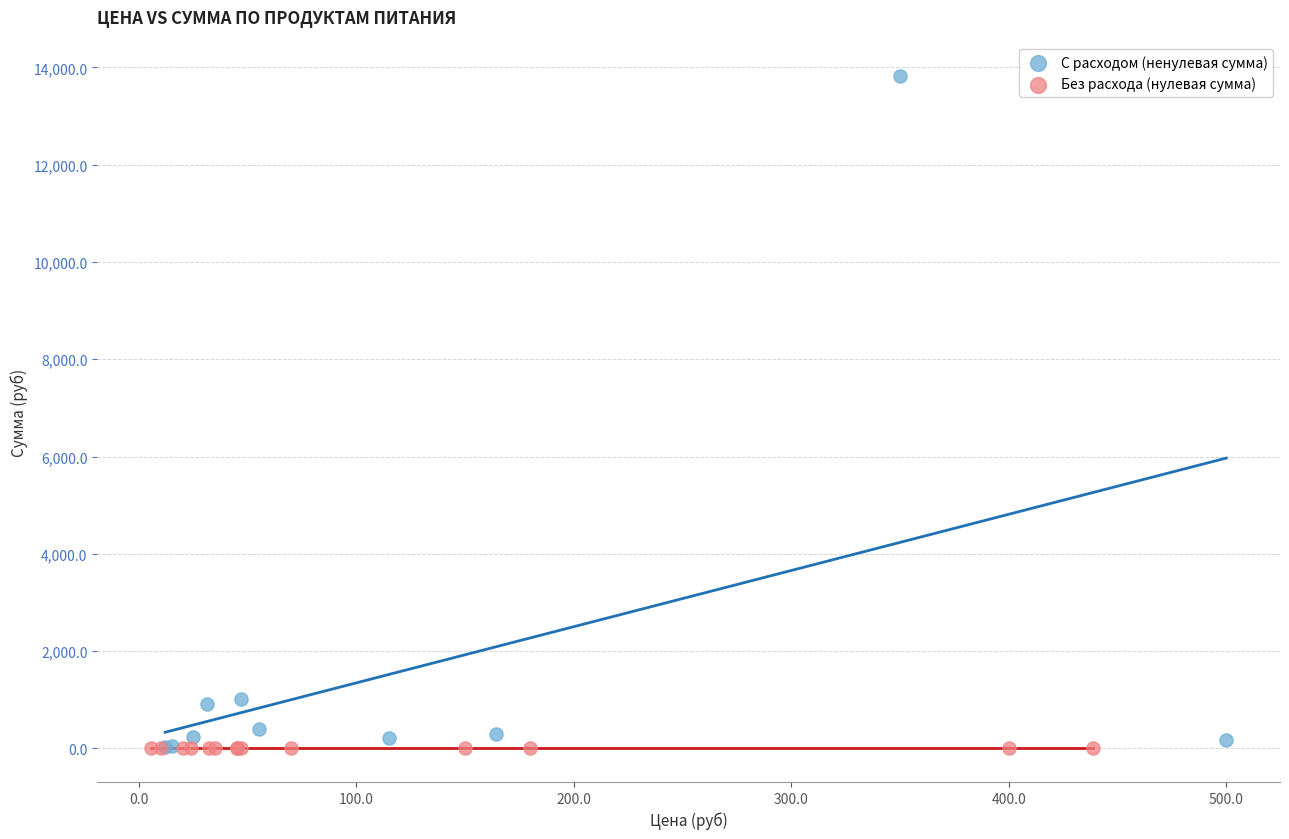

Which series contains the highest Y value?

С расходом (ненулевая сумма)